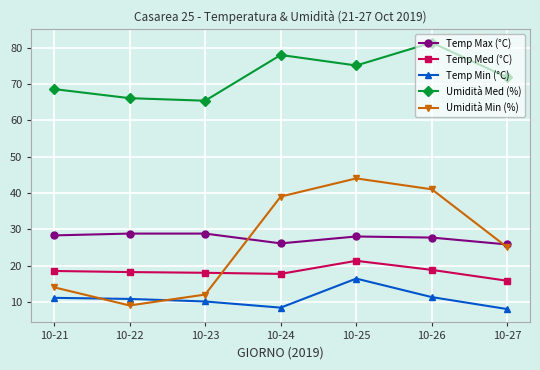

True or false: Temp Min (°C) and Temp Max (°C) intersect in this chart.

False